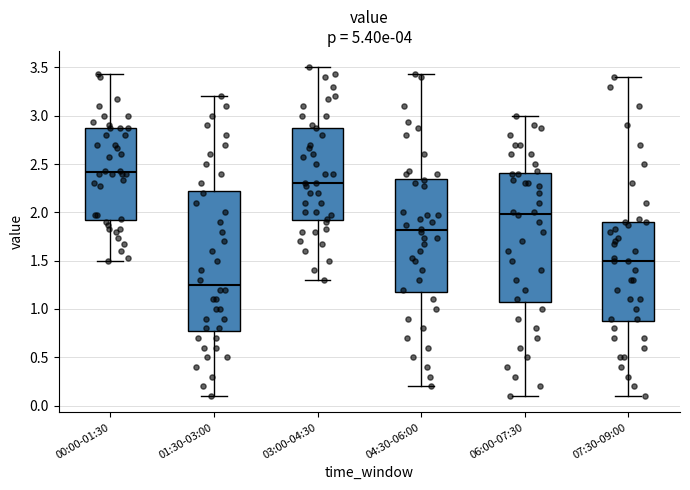

Where is the lower edge of the box for 00:00-01:30 on the y-axis? The values are not printed on the chart, so give them approximately, as read against the axis.

1.90